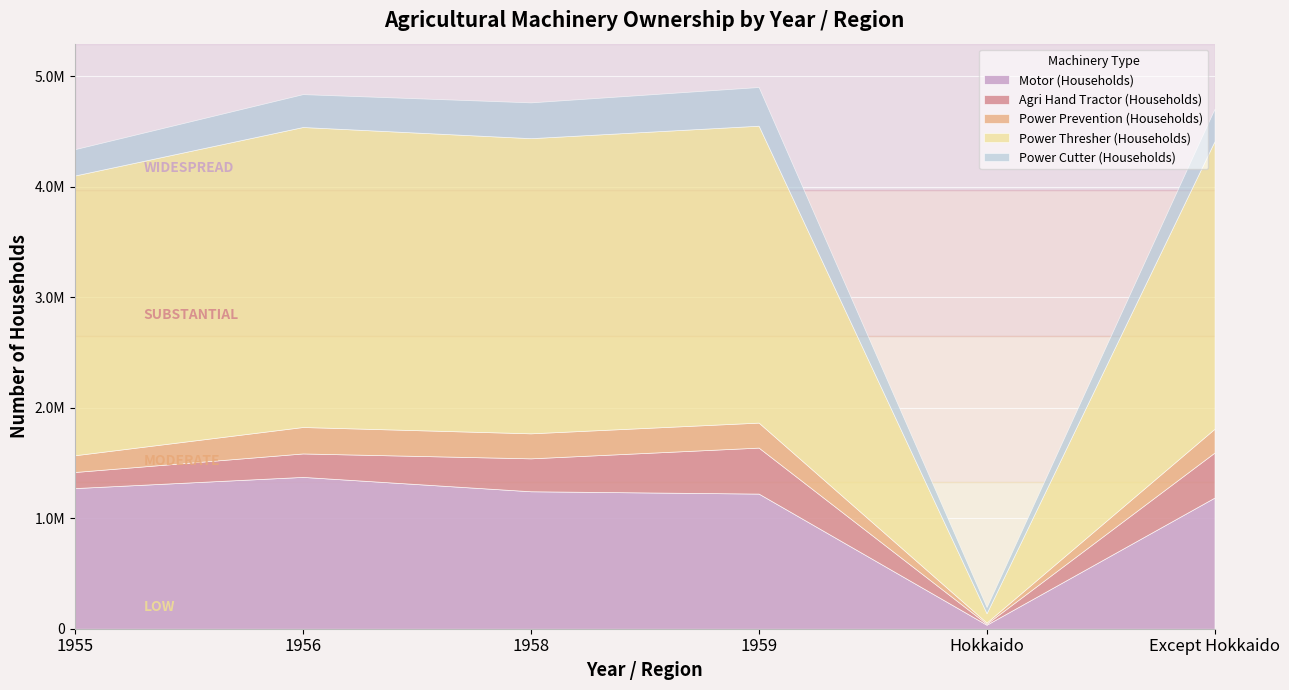

What is the label of the 2nd point from the left?

1956